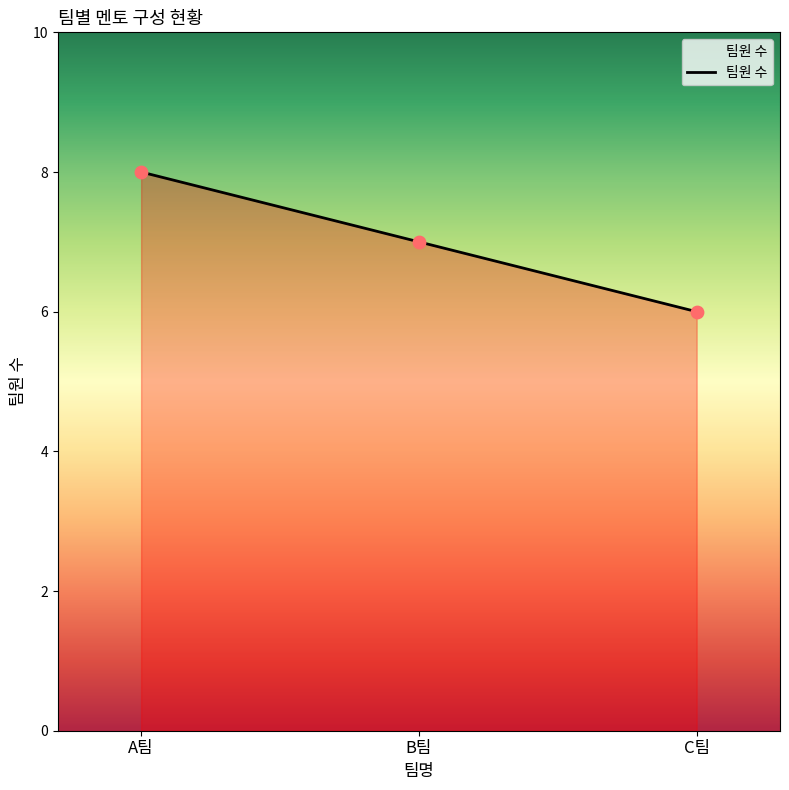

Which has a higher value, A팀 or B팀?

A팀